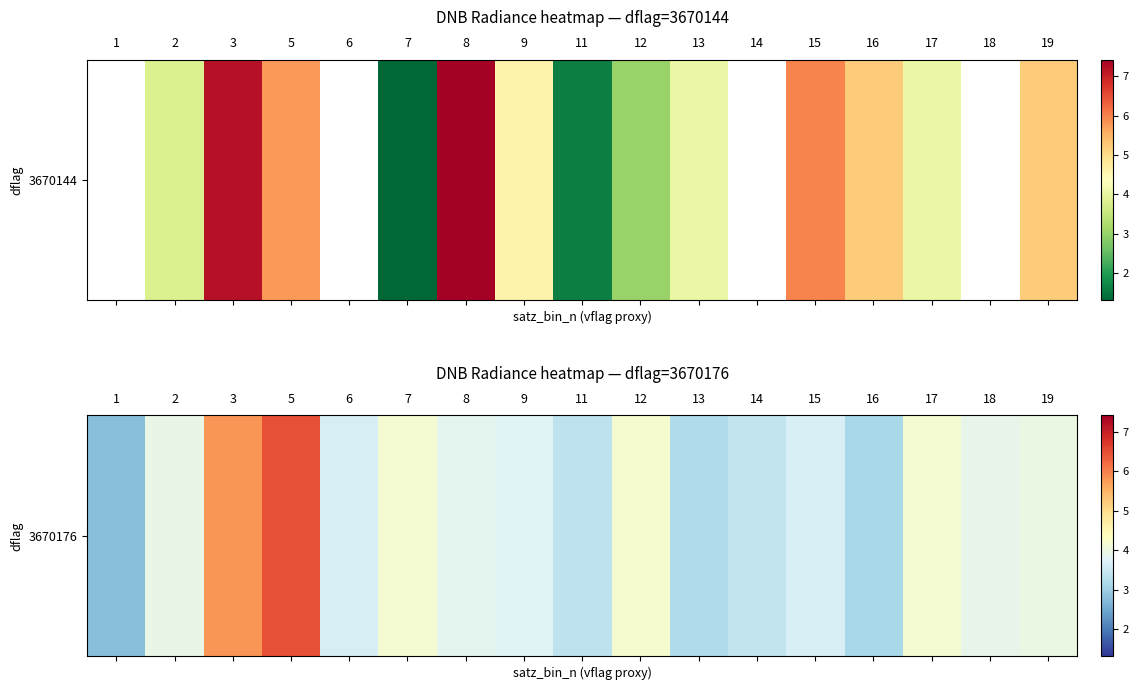

At which label is the value closest to 4?

19